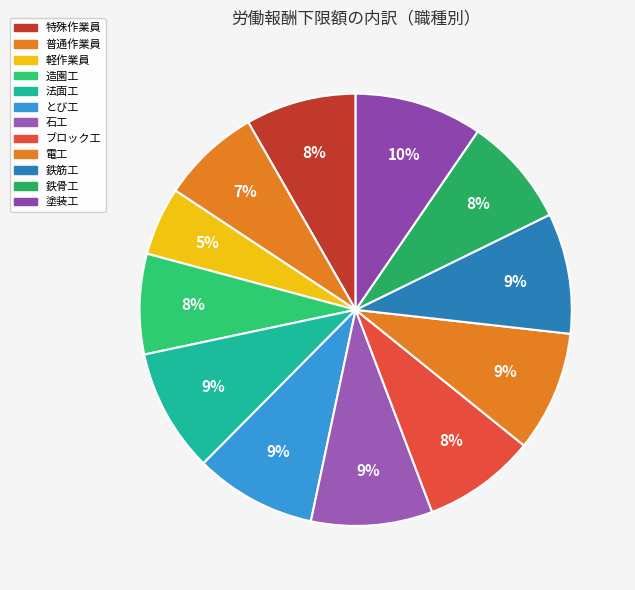

How many segments does this pie chart have?

12